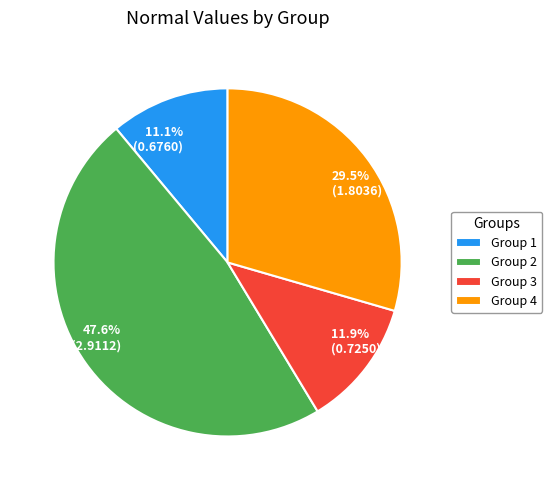

Which has a higher value, 11.9% (0.7250) or 29.5% (1.8036)?

29.5% (1.8036)